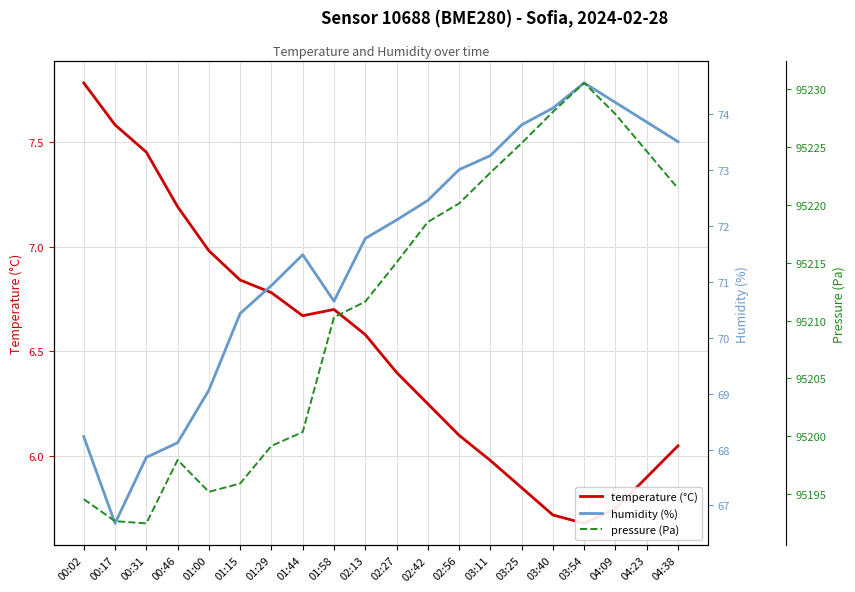

Is the value of pressure (Pa) at 03:25 greater than the value of humidity (%) at 02:13?

Yes